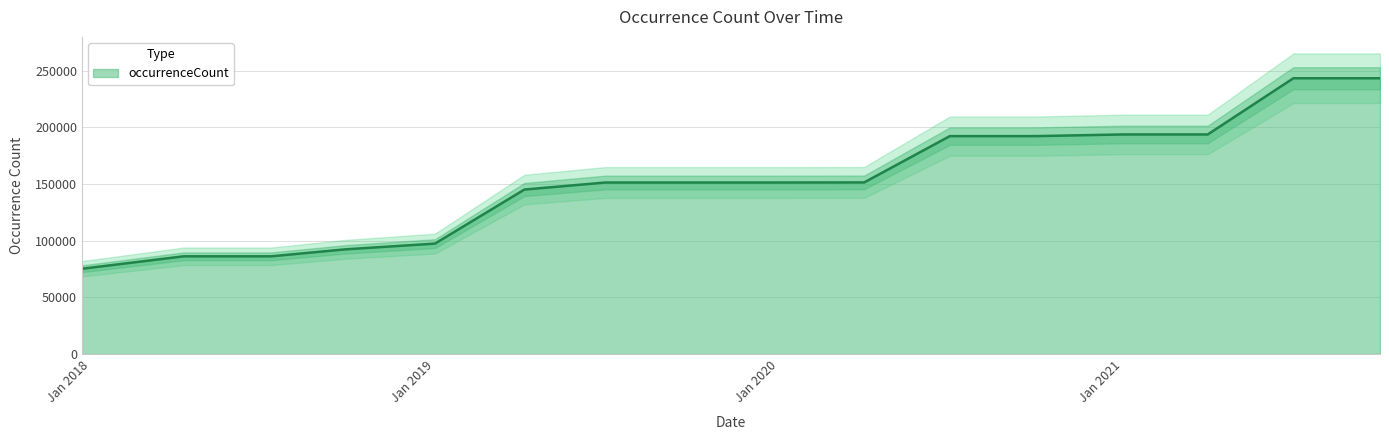

Reading right to left, extract all data points from this chart.

243216	243216	193639	193639	192179	192179	151323	151240	151240	151240	145028	97347	92317	86144	86144	75179